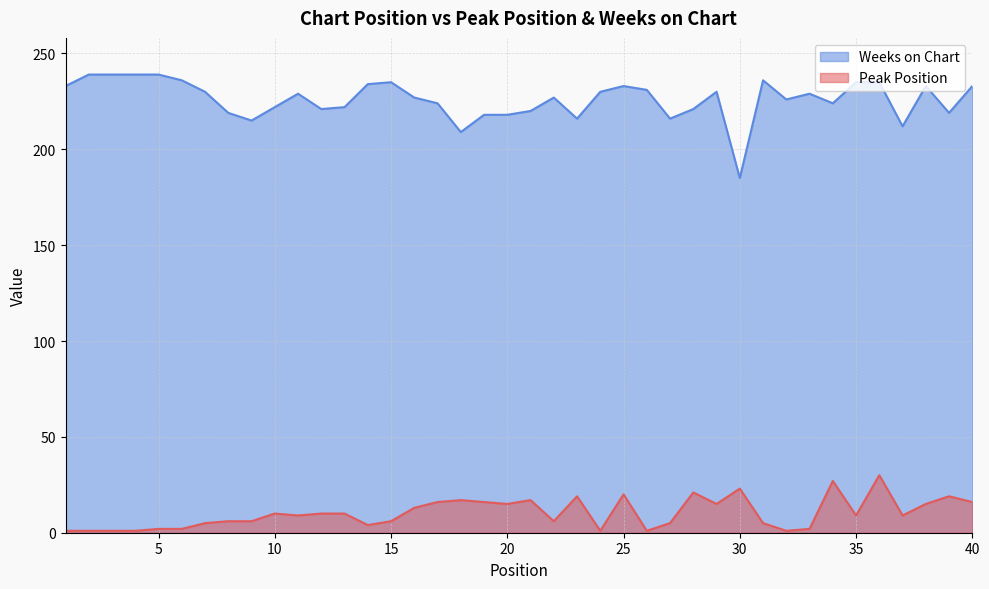

Between 31 and 7, which is larger?

31